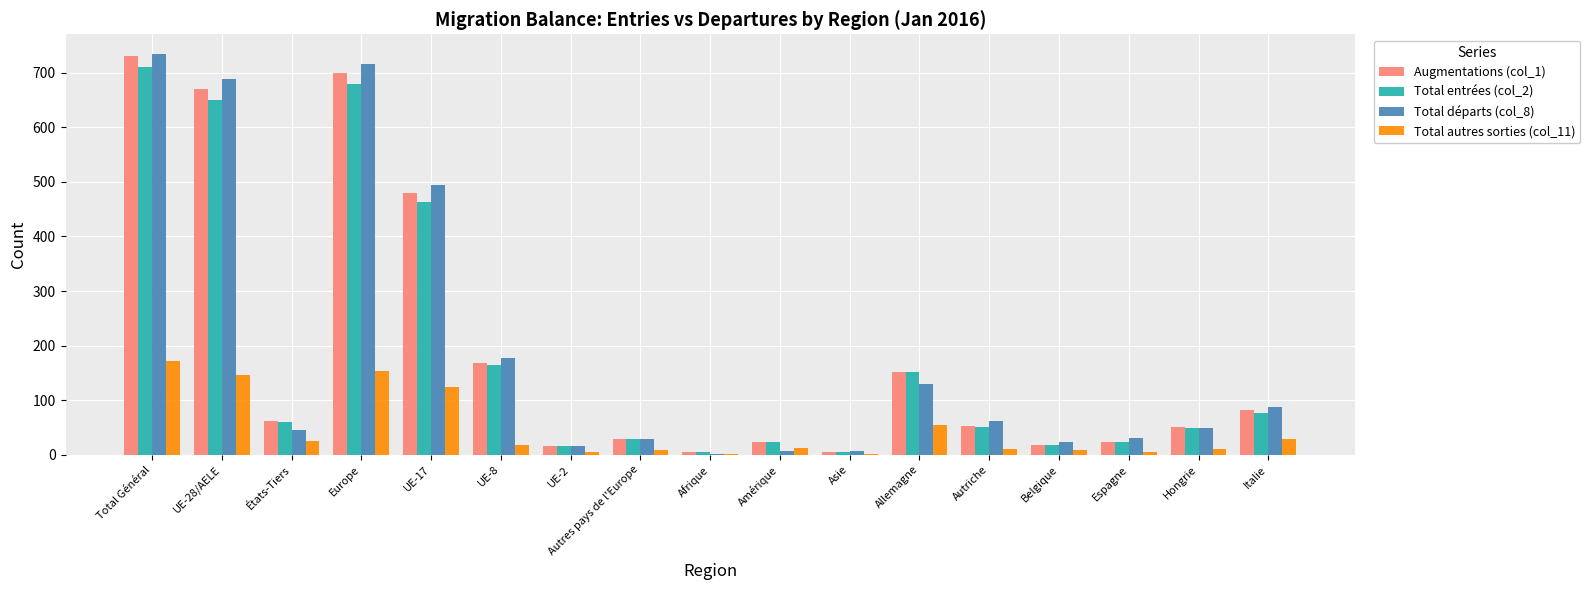

What is the total value across all series at États-Tiers?

191